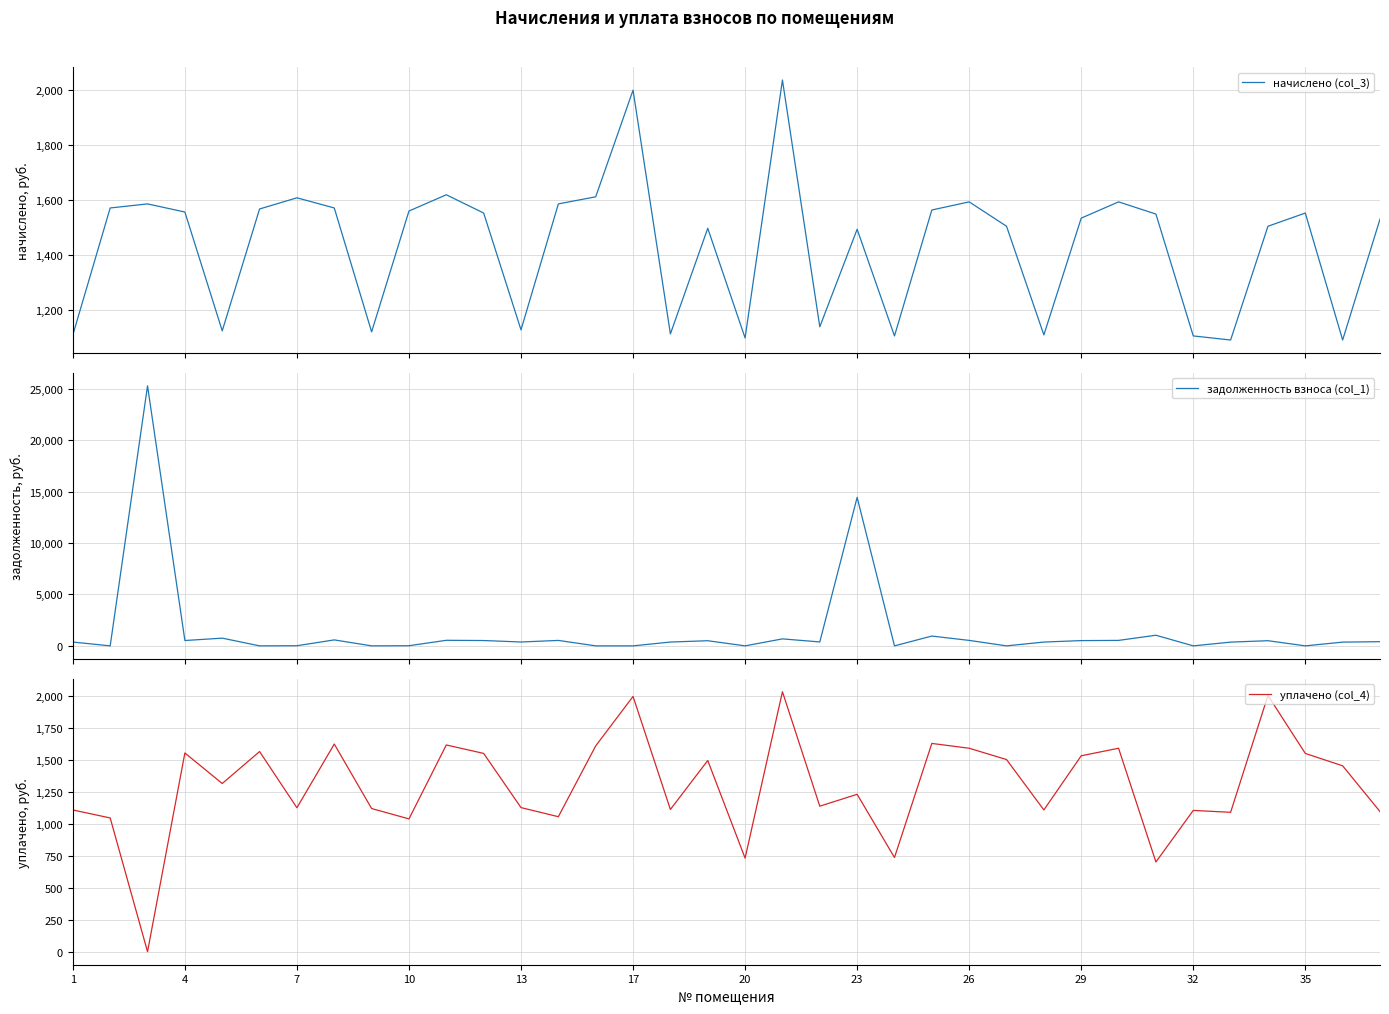

Is this an area chart (filled region under the line)?

No